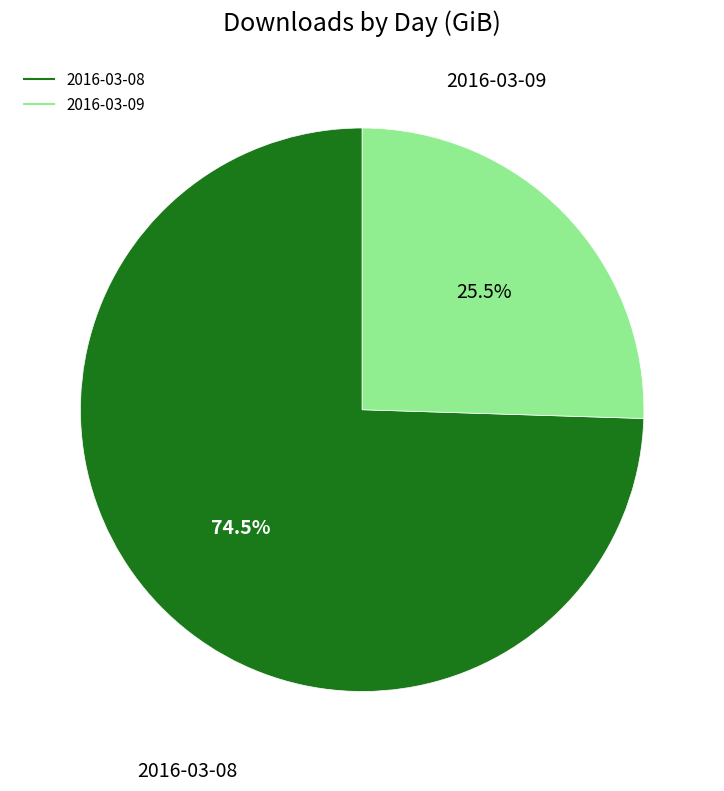

Rank the categories by value from highest to lowest.

2016-03-08, 2016-03-09